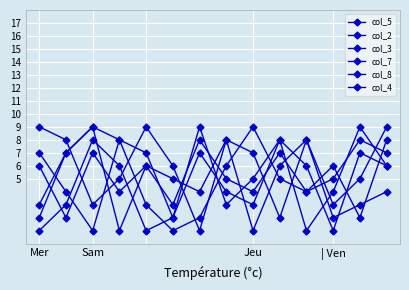

At which label is col_7 closest to 5?

9